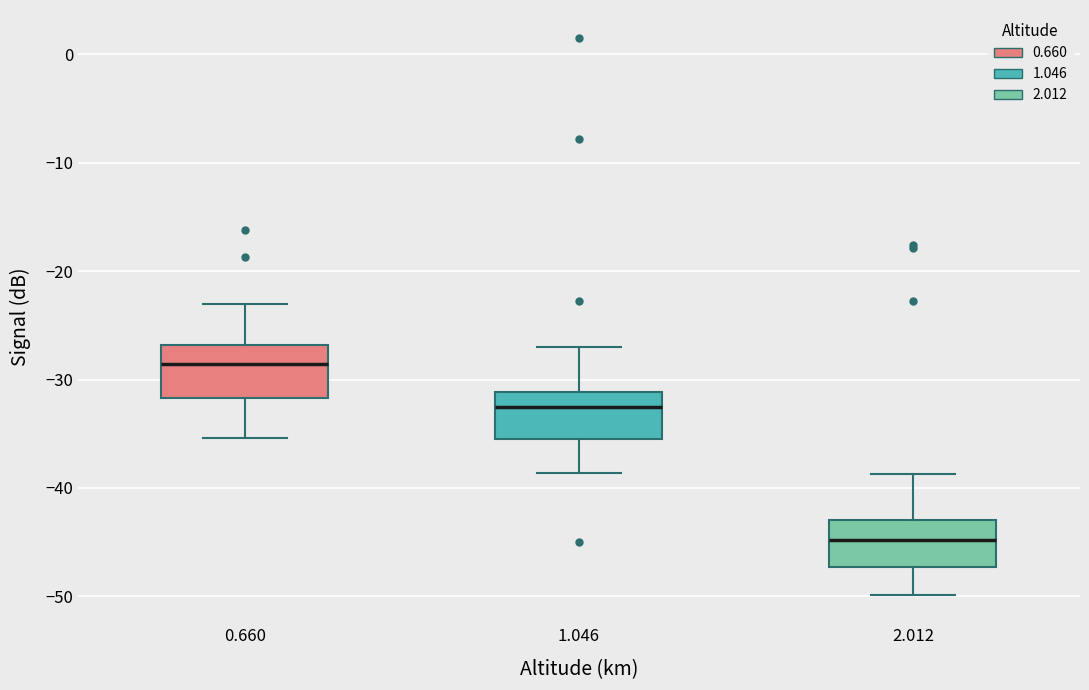

Reading left to right, read every box against the y-axis: the position of its median line, the range the box covers, and the ends of its whiskers. The values are not printed on the chart, so give them approximately, as read against the axis.

0.660: median -29, box -32 to -27, whiskers -35 to -23
1.046: median -33, box -35 to -31, whiskers -39 to -27
2.012: median -45, box -47 to -43, whiskers -50 to -39